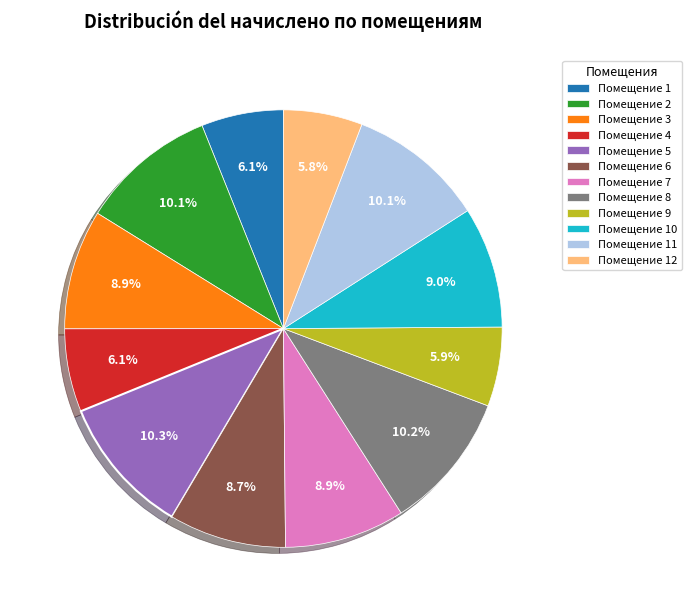

How much of the chart is everything except Помещение 2?

89.9%